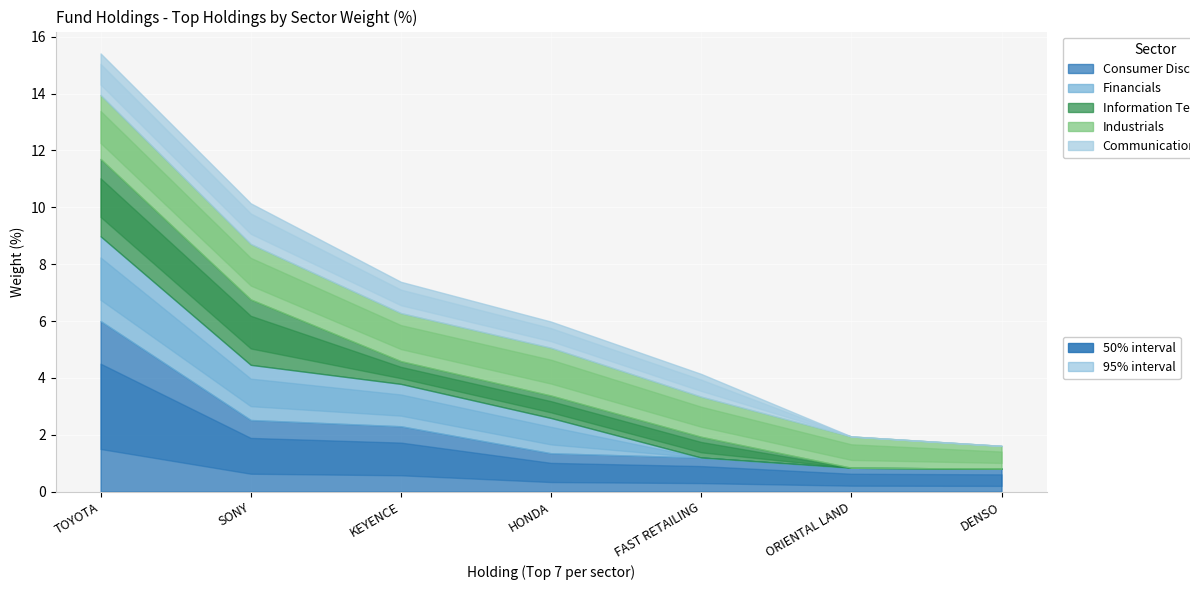

Which series changed the most between HONDA and DENSO?

Financials